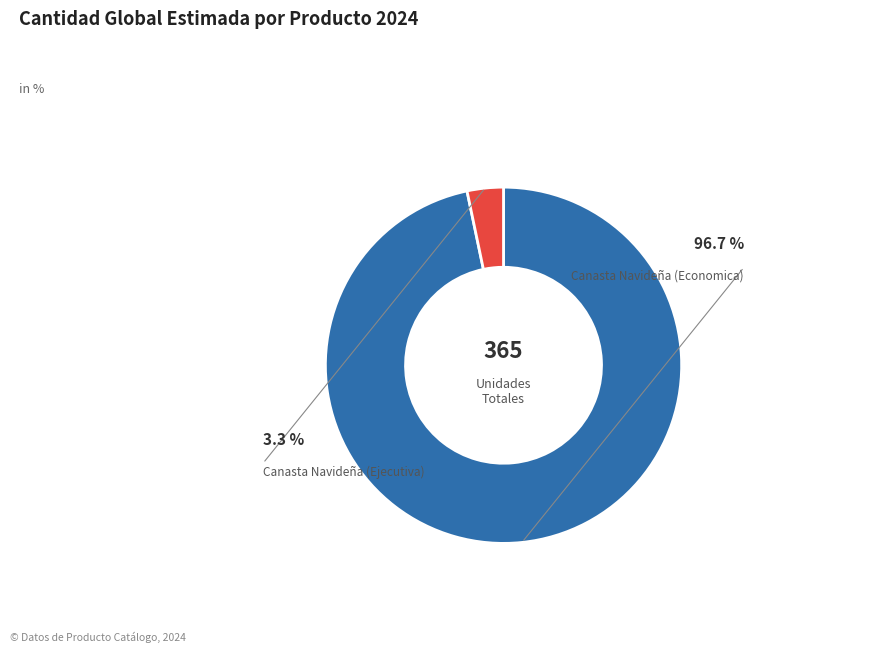

Is there a majority slice in this chart?

Yes